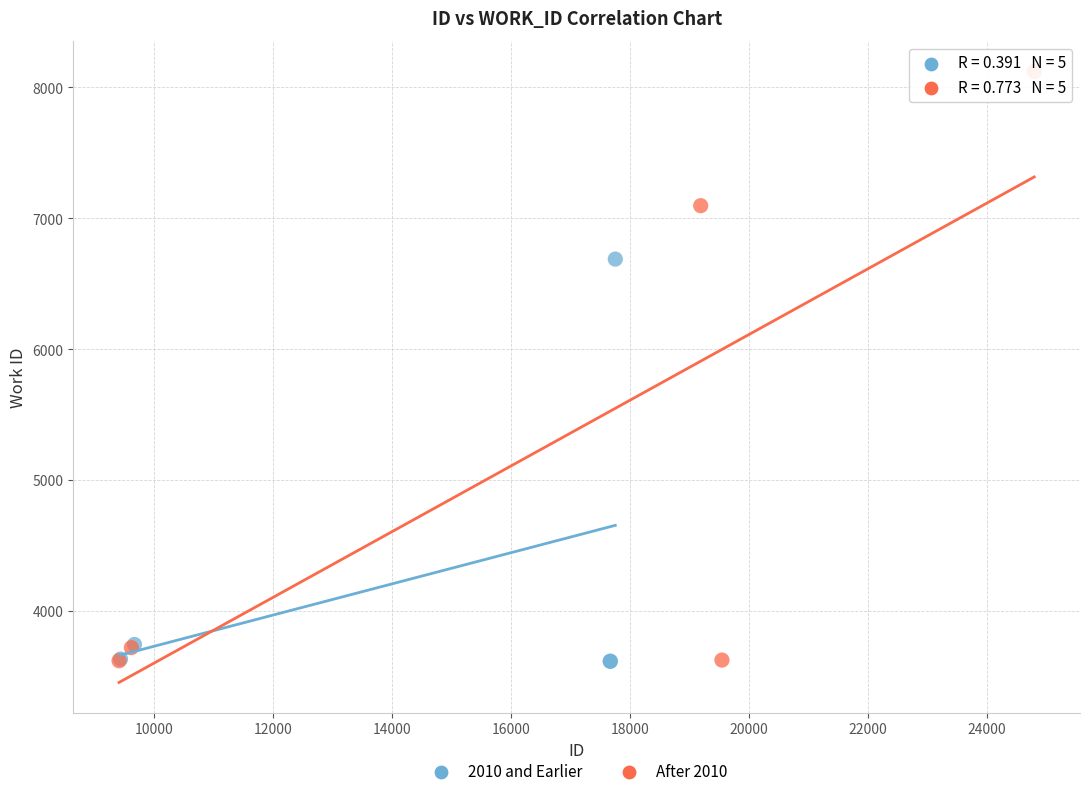

Which series has the largest Y range (max minus min)?

After 2010